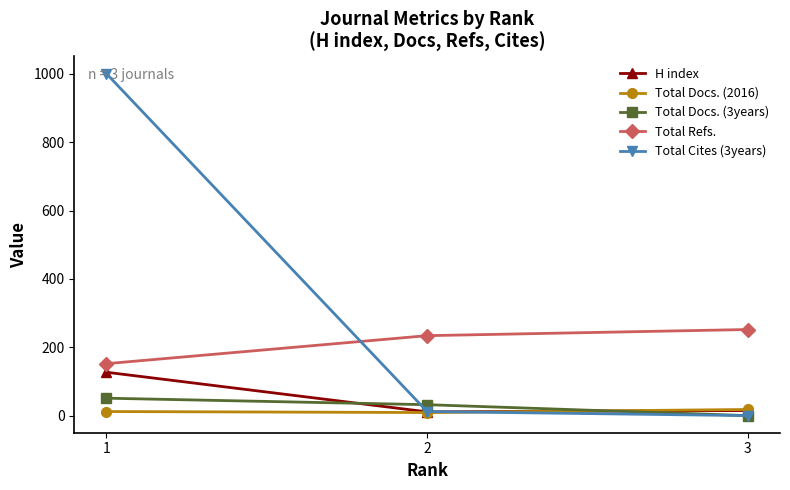

How many lines are shown in the chart?

5